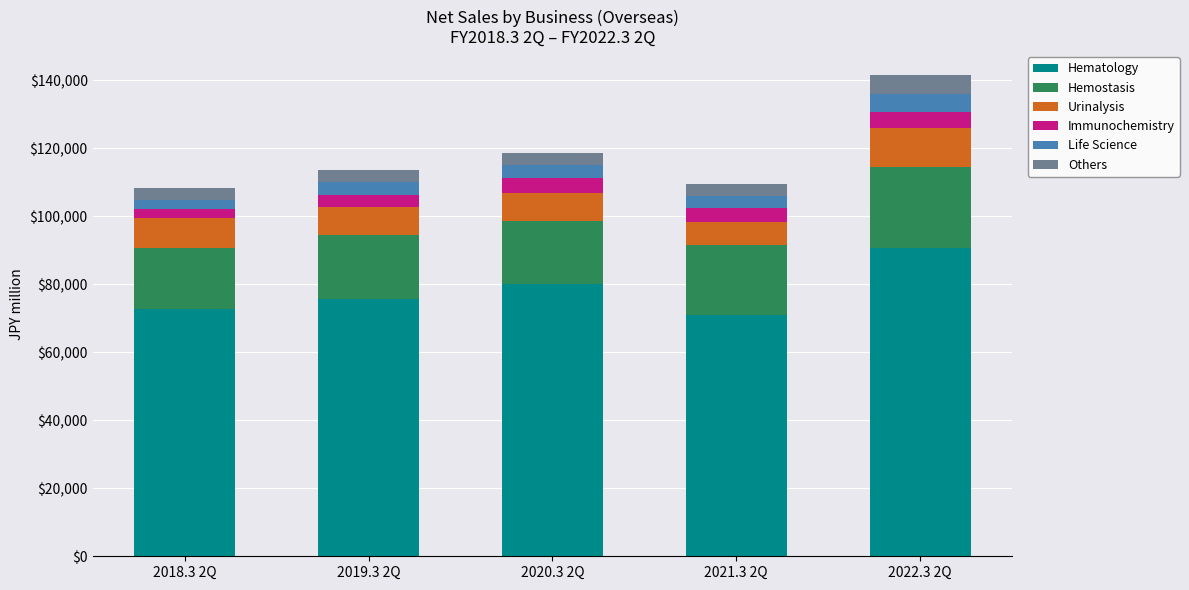

At which category is the sum across all series the highest?

2022.3 2Q